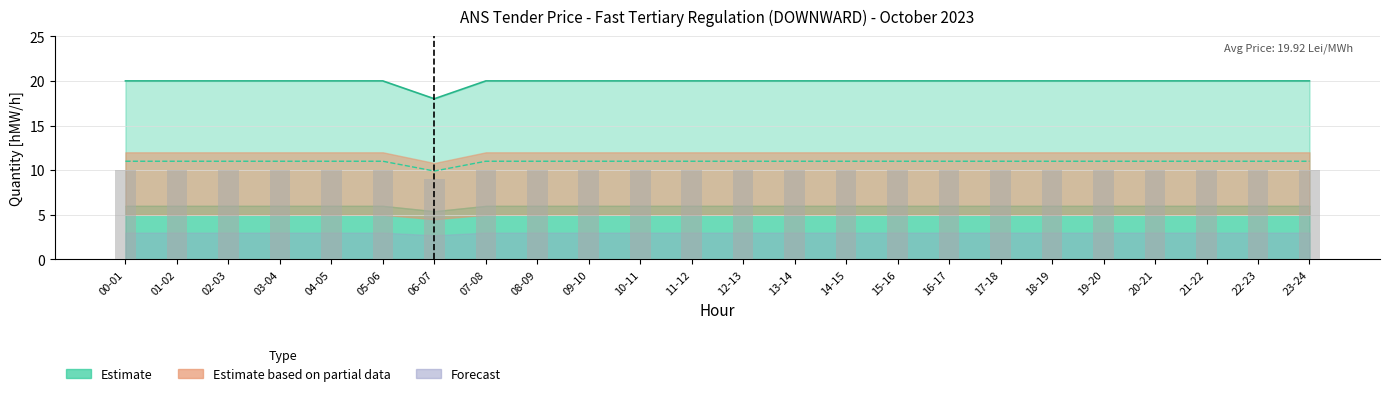

True or false: 24.10 has a value of 11 at 03-04.

False